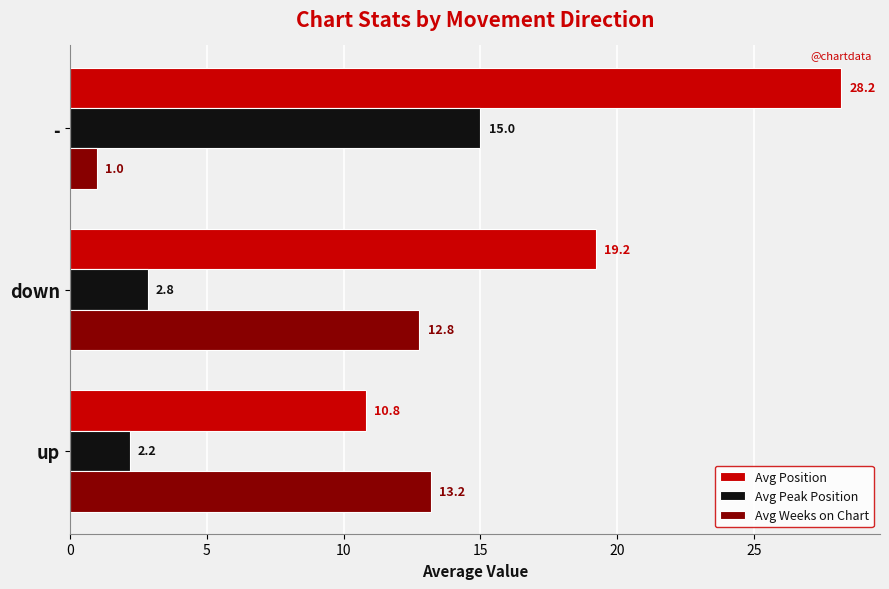

Rank the categories by Avg Weeks on Chart value from highest to lowest.

up, down, -